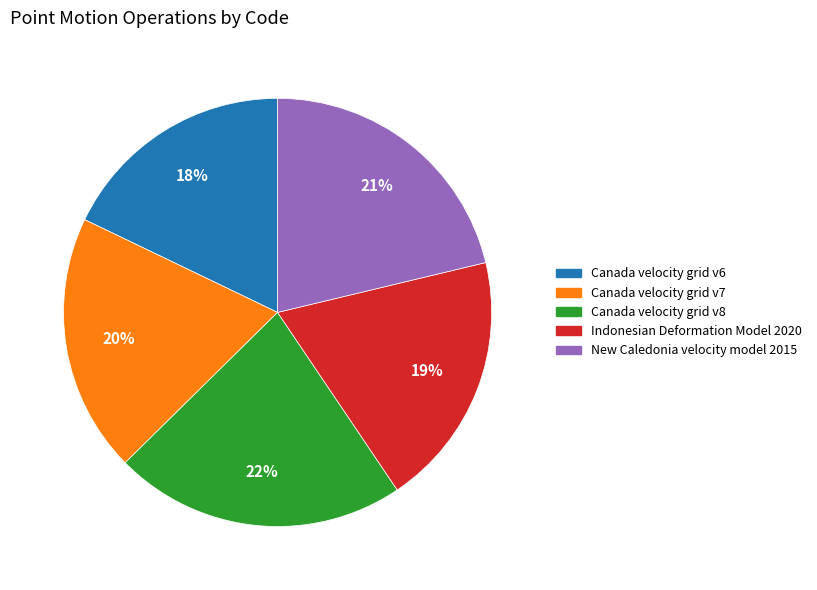

True or false: Canada velocity grid v6 accounts for 5% of the total.

False